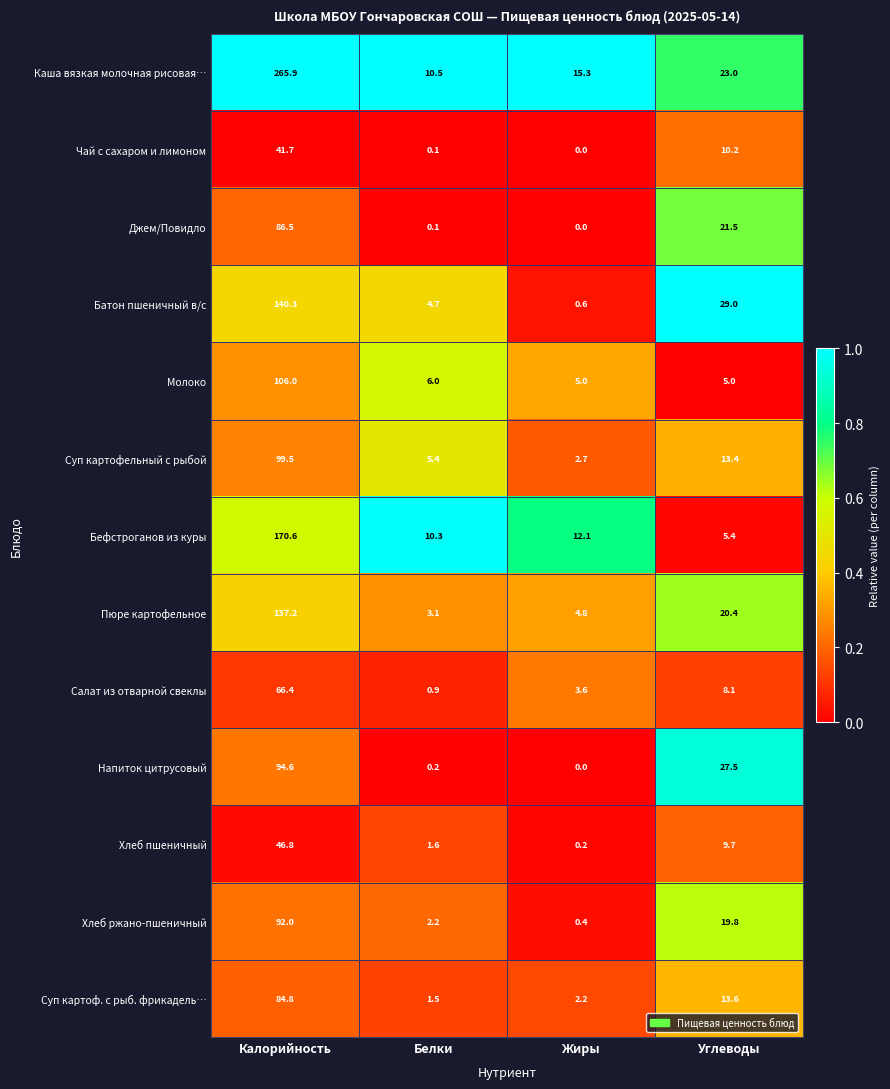

At how many categories does at least one series exceed 0?

4